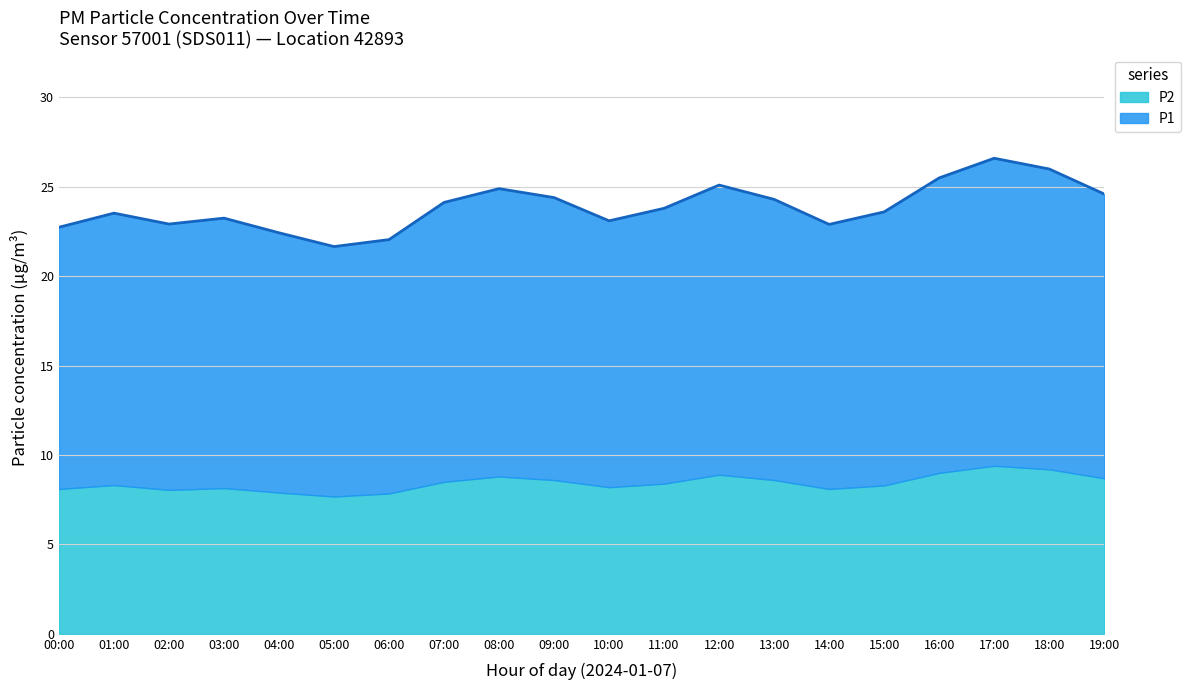

The value at 00:00 is 31.3. True or false?

False